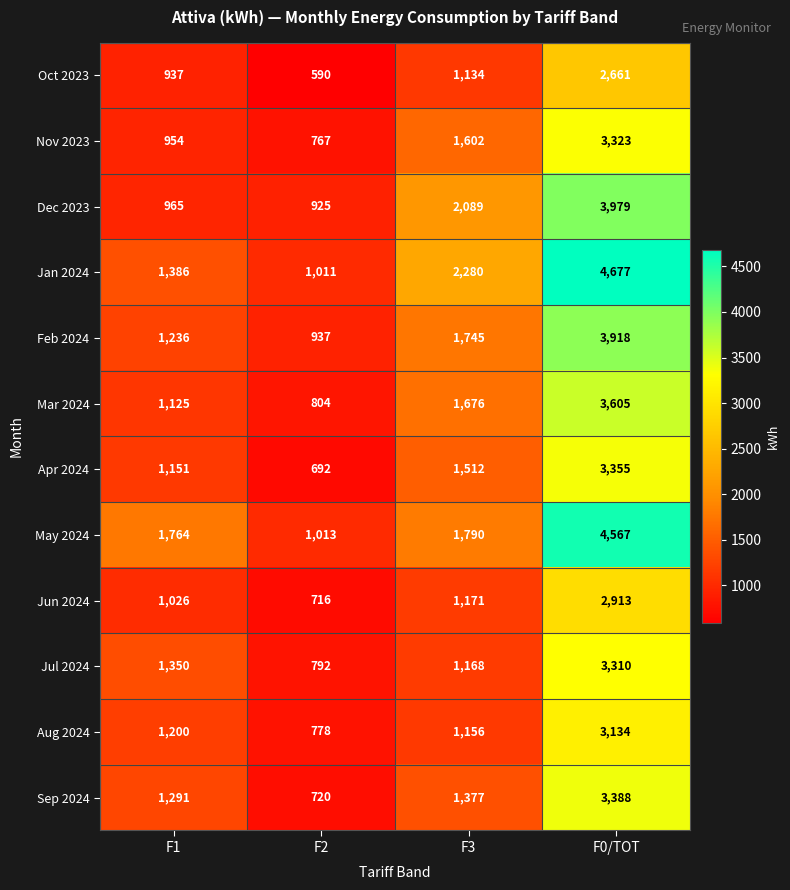

What is the difference between the maximum and second lowest values in the Mar 2024 series?

2480